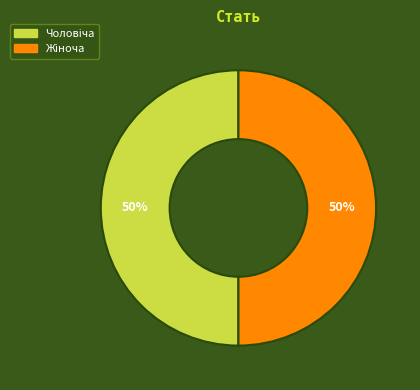

To the nearest percent, what is the average slice percentage?

50%